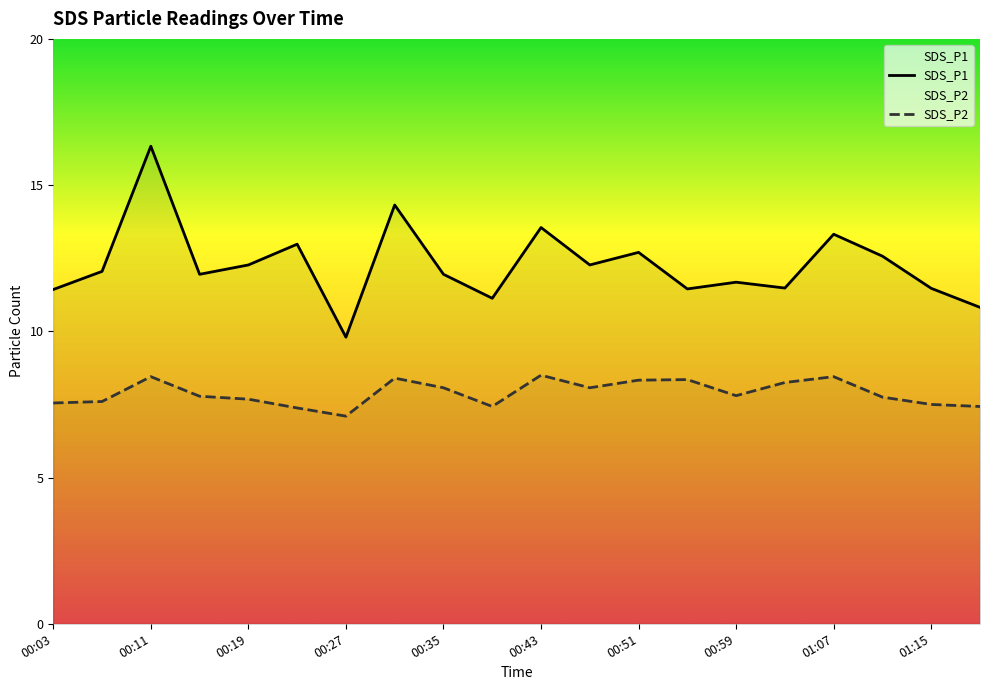

How many data points does each series have?

20